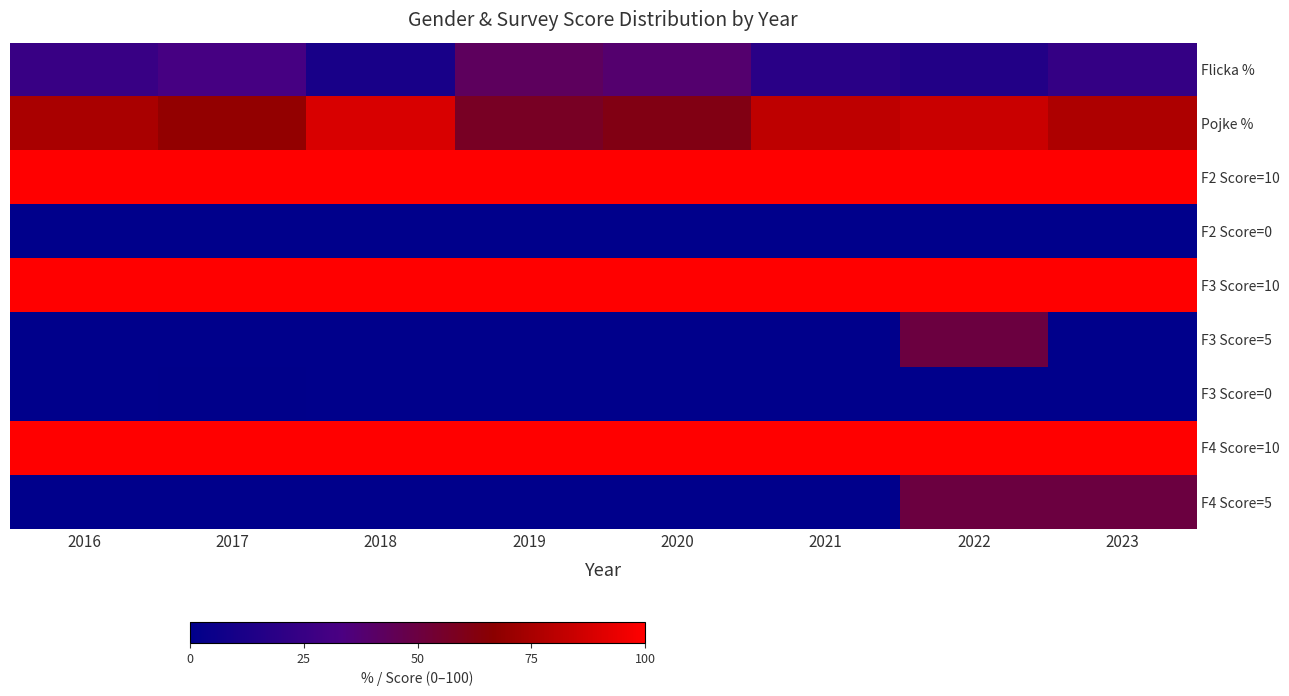

Between 2021 and 2022, which series saw the biggest shift?

F3 Score=5